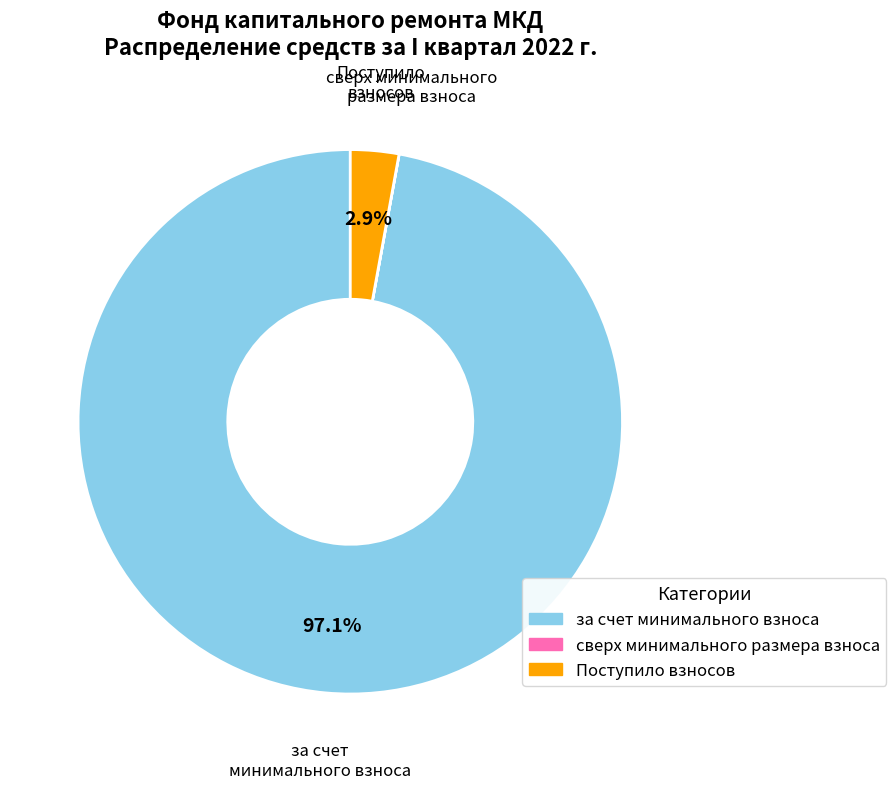

Which category has the biggest portion of the pie?

за счет минимального взноса